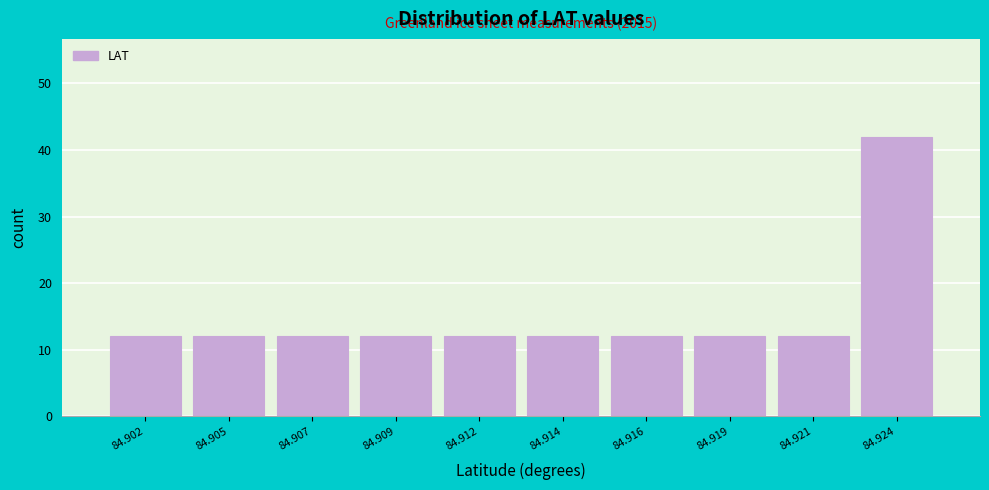

Reading left to right, transcribe all the data shown in this chart.

84.902=12	84.905=12	84.907=12	84.909=12	84.912=12	84.914=12	84.916=12	84.919=12	84.921=12	84.924=42